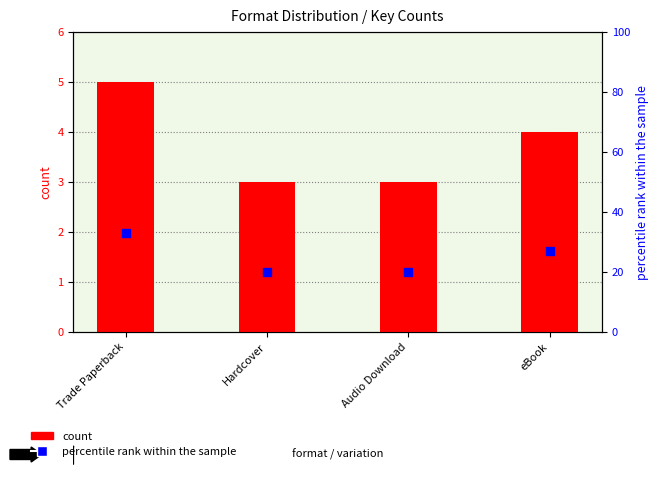

Which series has the widest spread of Y values?

percentile rank within the sample